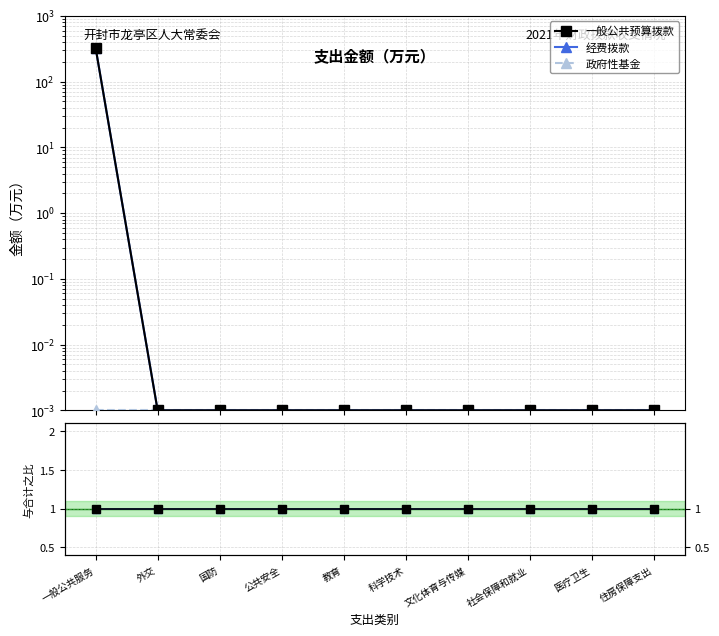

True or false: 一般公共预算拨款 and 经费拨款 cross at least once.

False